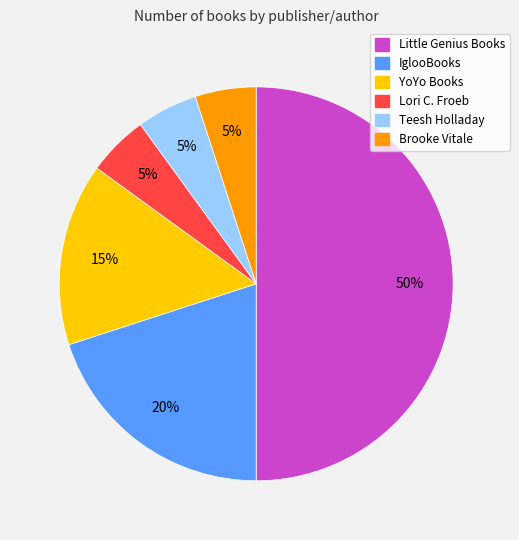

Which has a higher value, Brooke Vitale or YoYo Books?

YoYo Books